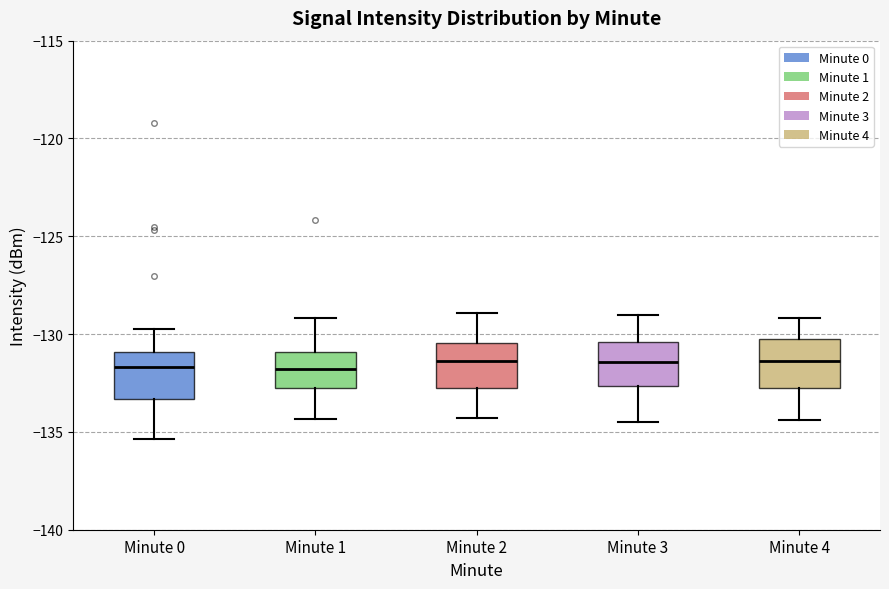

Reading left to right, read every box against the y-axis: the position of its median line, the range the box covers, and the ends of its whiskers. The values are not printed on the chart, so give them approximately, as read against the axis.

Minute 0: median -131.5, box -133.5 to -131.0, whiskers -135.5 to -129.5
Minute 1: median -132.0, box -132.5 to -131.0, whiskers -134.5 to -129.0
Minute 2: median -131.5, box -133.0 to -130.5, whiskers -134.5 to -129.0
Minute 3: median -131.5, box -132.5 to -130.5, whiskers -134.5 to -129.0
Minute 4: median -131.5, box -132.5 to -130.0, whiskers -134.5 to -129.0